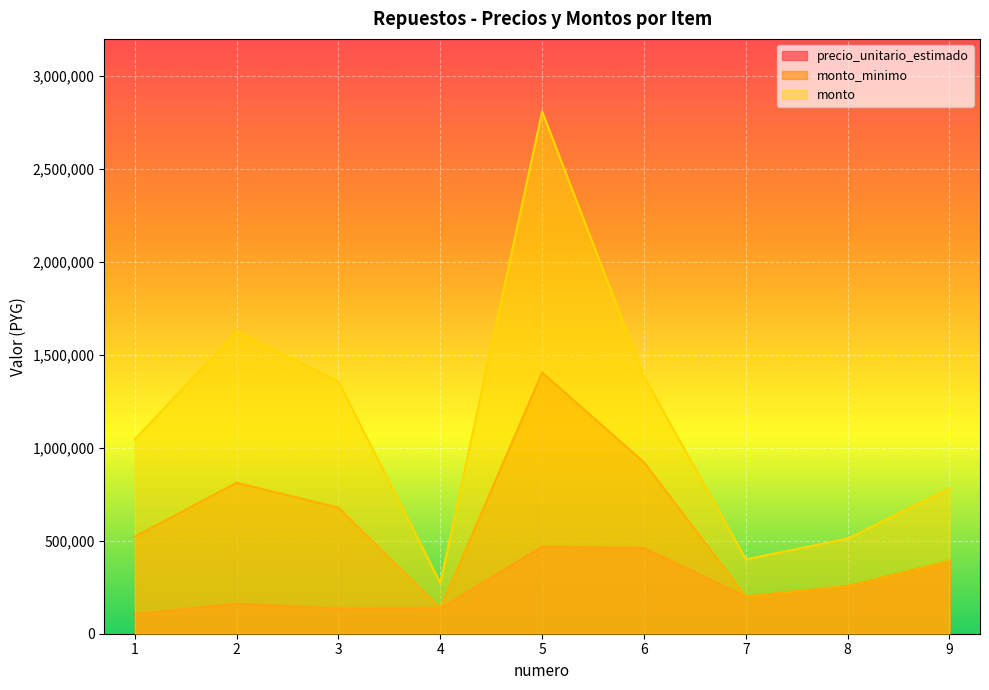

Rank the categories by monto value from lowest to highest.

4, 7, 8, 9, 1, 3, 6, 2, 5